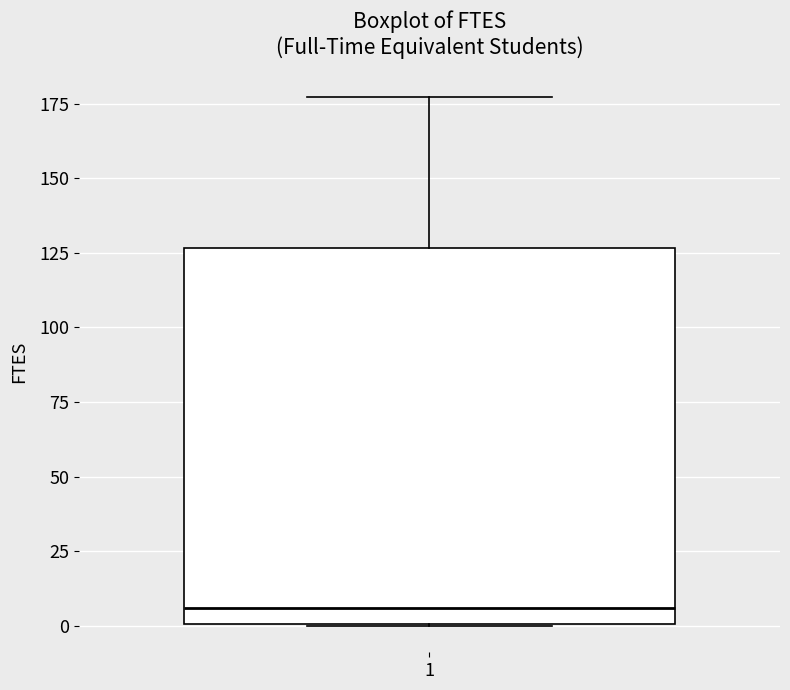

Where does the median line of the box at x = 1 sit on the y-axis? The values are not printed on the chart, so give them approximately, as read against the axis.

5